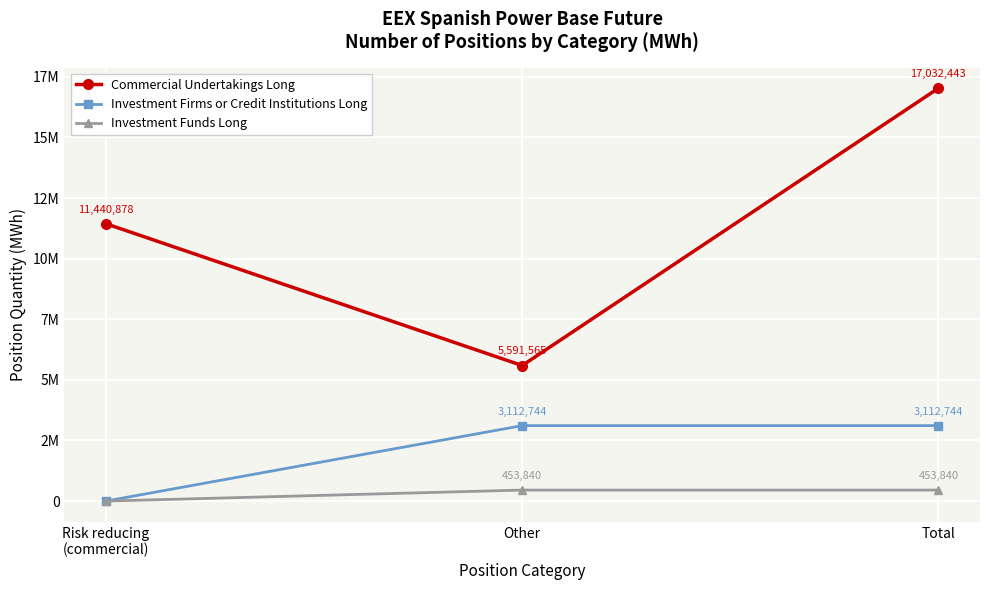

What is the difference between the maximum and minimum values in the Commercial Undertakings Long series?

11440878